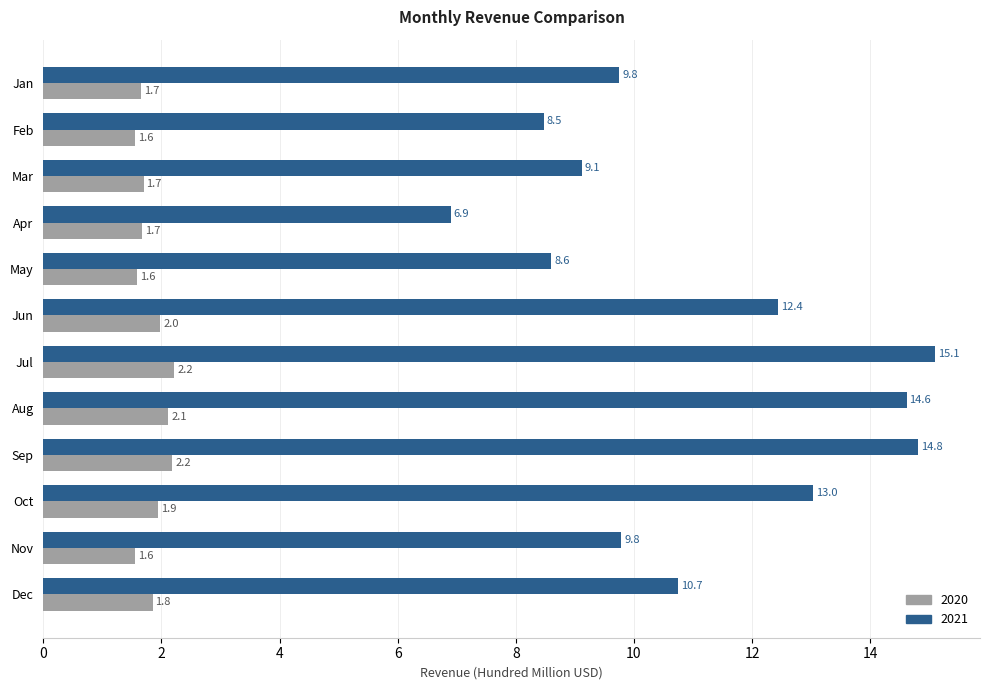

What are all the series names shown in the legend?

2020, 2021